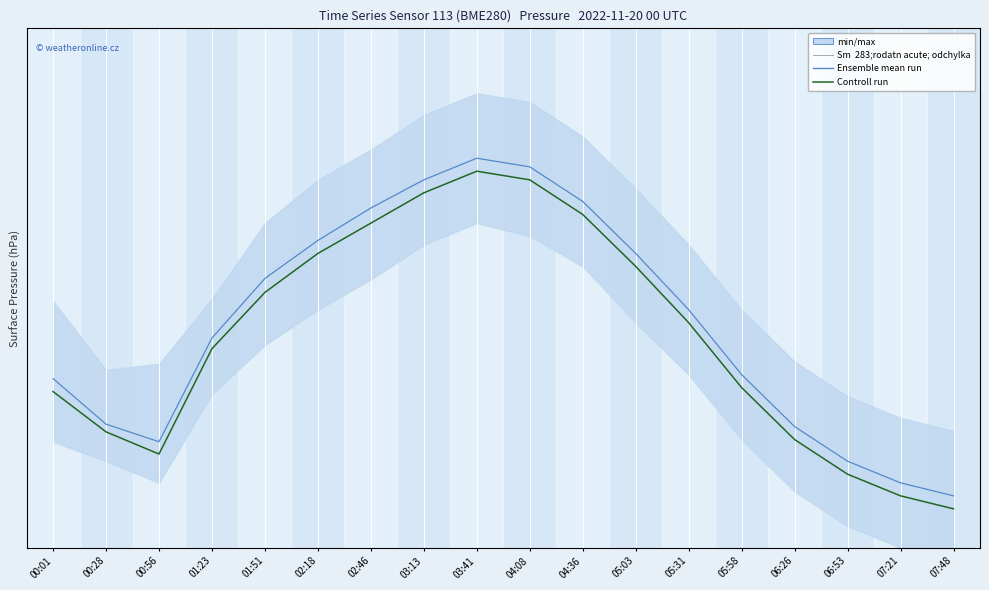

Which series has the largest total across all categories?

Ensemble mean run